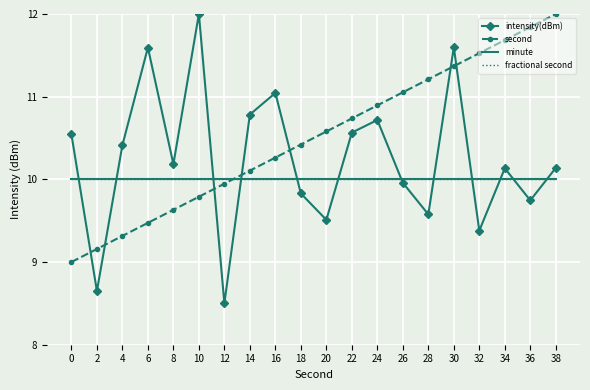

True or false: fractional second and minute cross at least once.

False